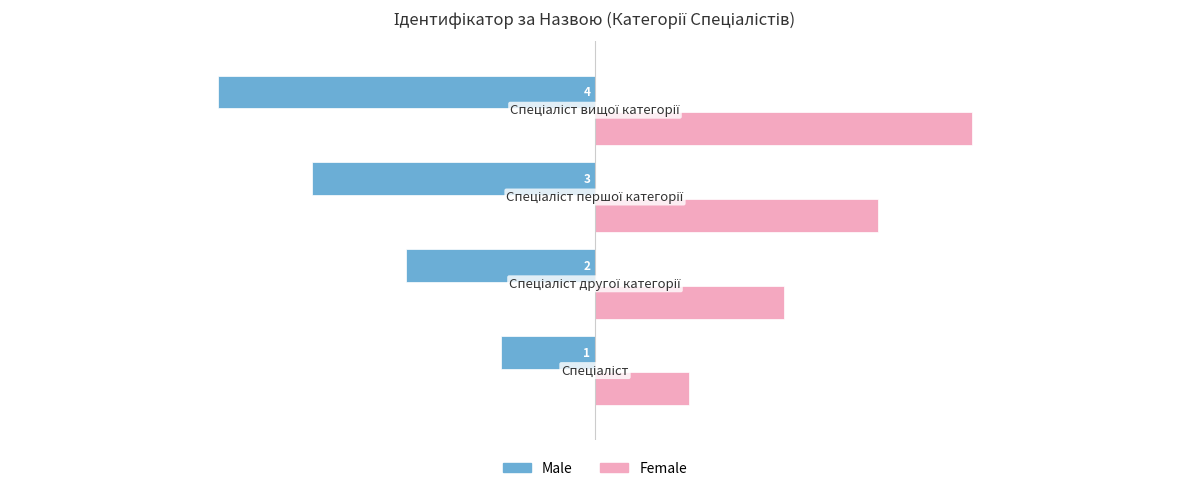

What is the minimum value shown in the chart?

-4